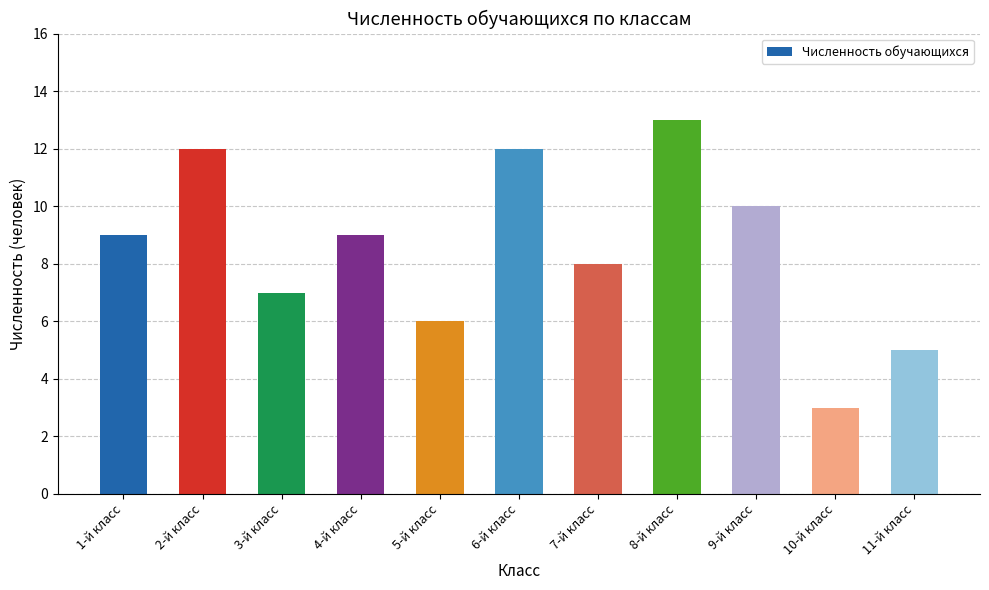

What is the difference between the maximum and minimum values?

10